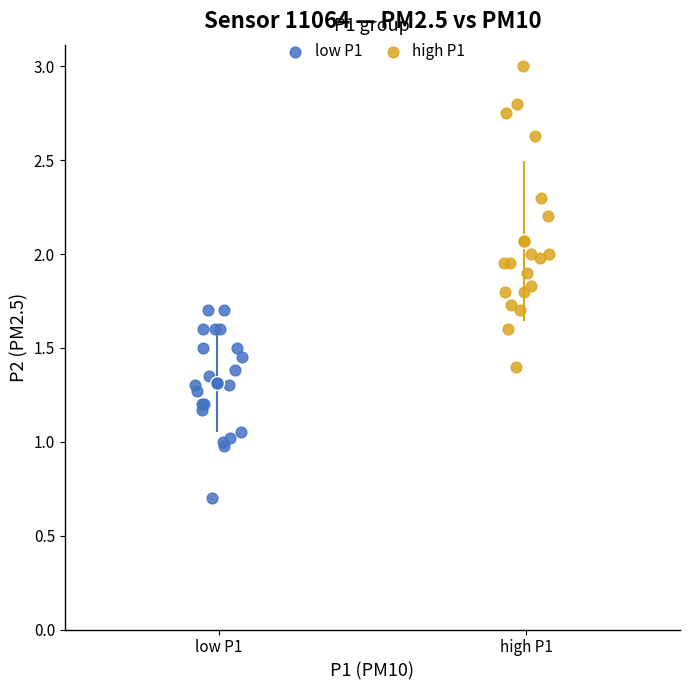

Which series contains the highest Y value?

high P1